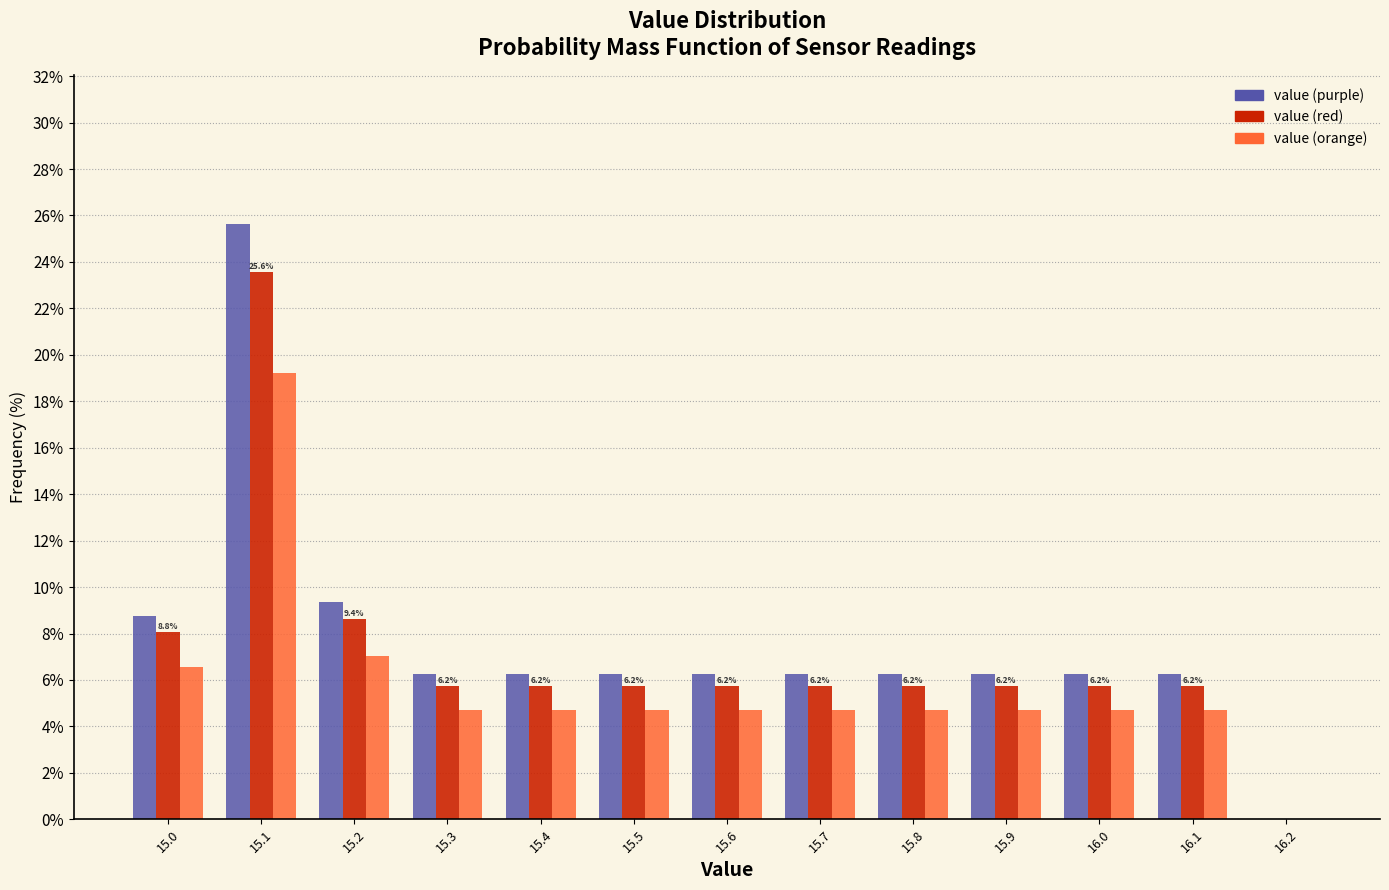

In the value (purple) series, which range on the x-axis has the tallest bar?

15.05 to 15.15